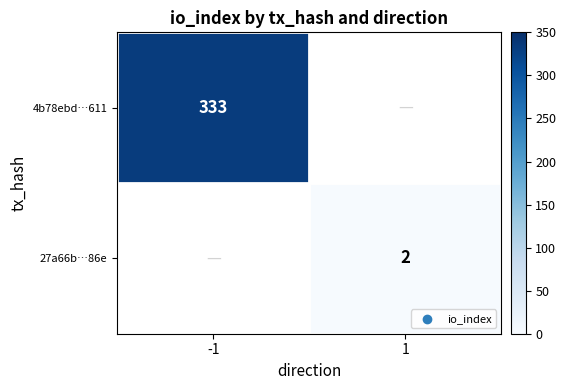

The value of 27a66b…86e at 1 is 3.2. True or false?

False